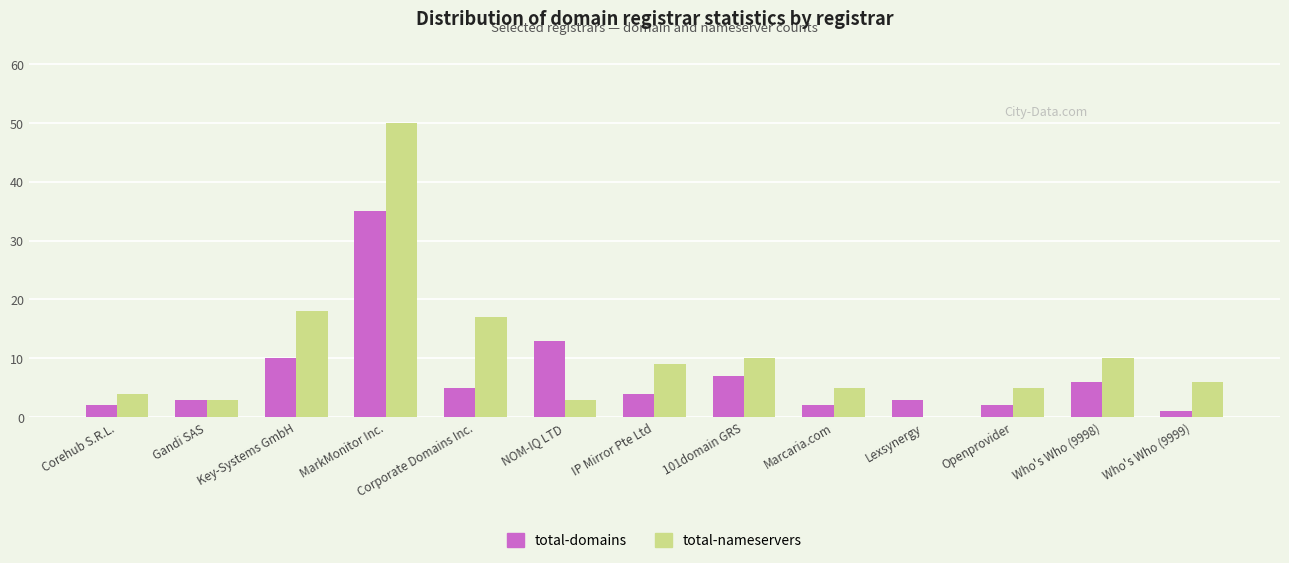

Are the bars horizontal?

No